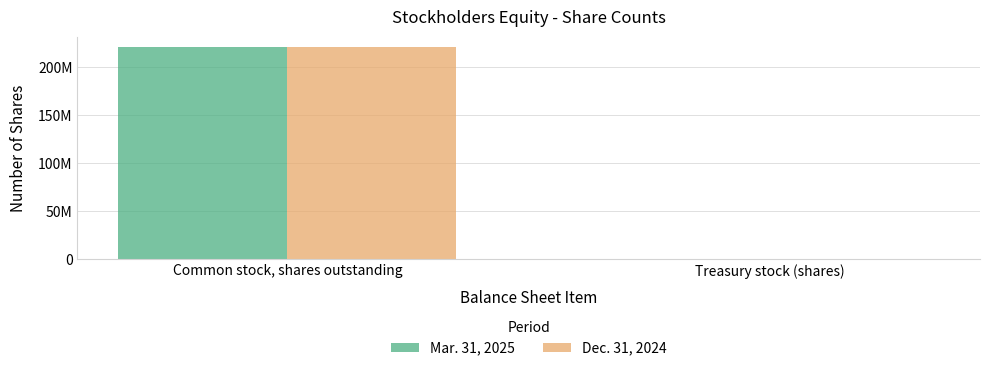

Which series has the largest range (max minus min)?

Dec. 31, 2024